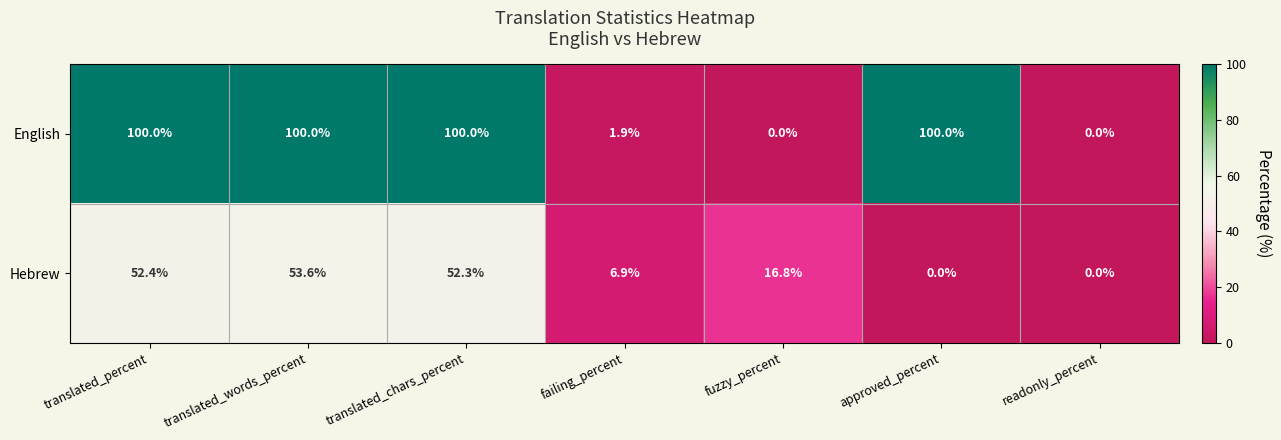

Is it true that Hebrew equals 9.5 at failing_percent?

False